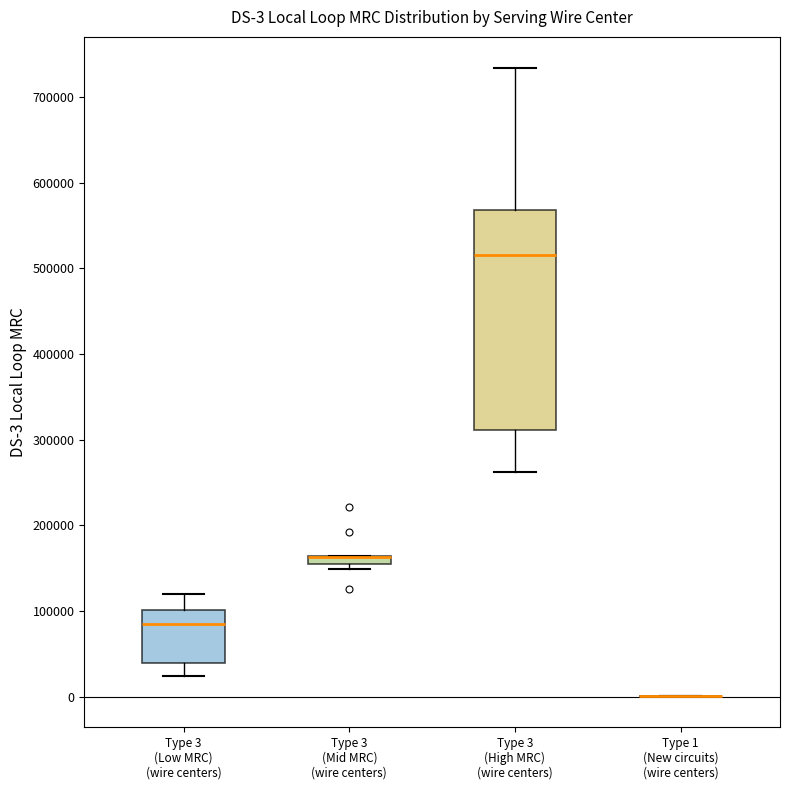

Comparing the boxes themselves (not the whiskers), which one is the tallest?

Type 3 (High MRC) (wire centers)